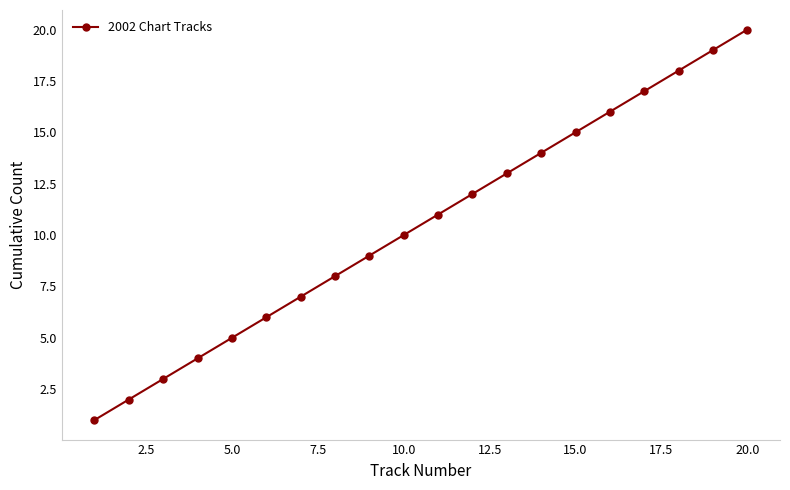

What is the maximum value shown in the chart?

20